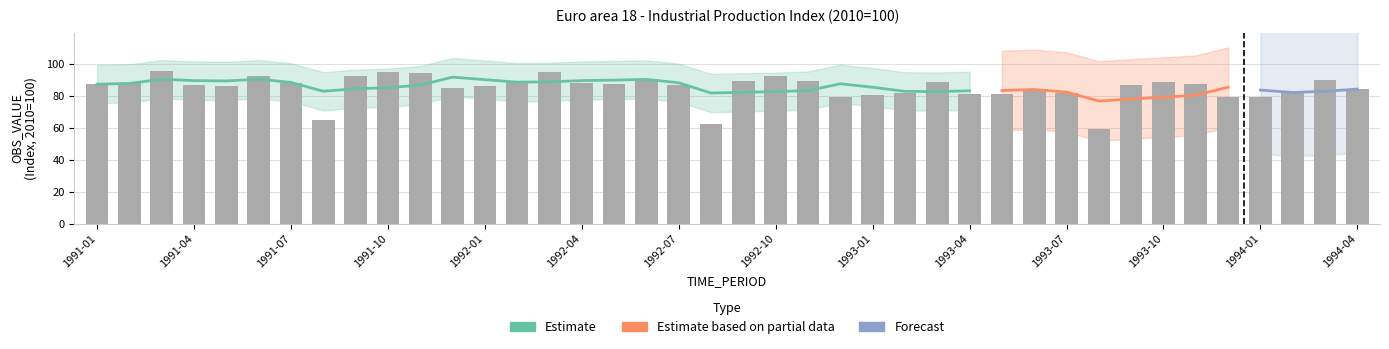

At which category does the chart reach its peak across all series?

1991-03